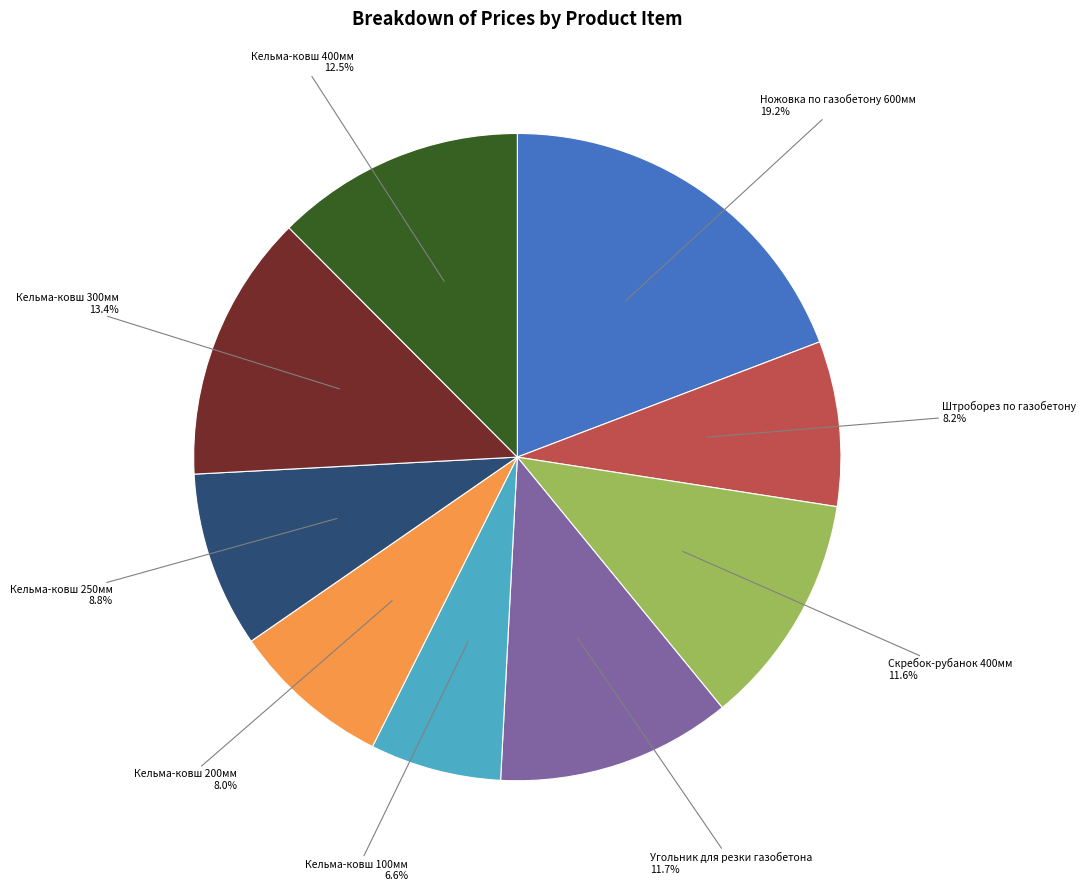

Is there a majority slice in this chart?

No